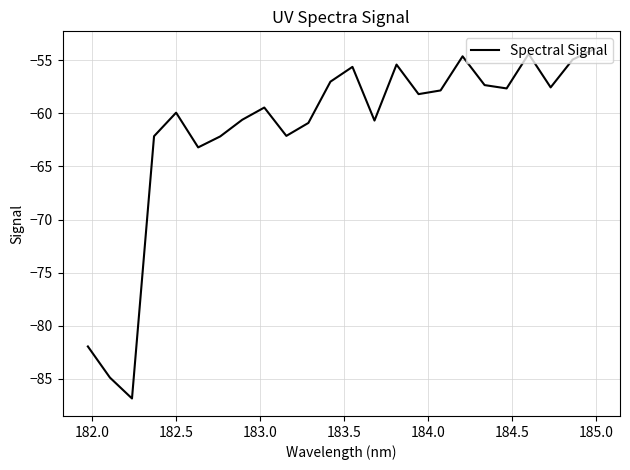

What is the minimum value shown in the chart?

-86.9